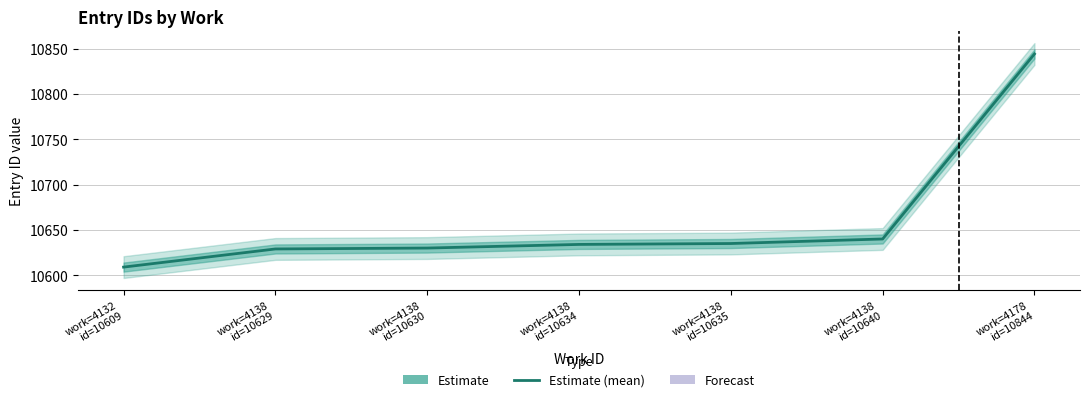

What is the difference between the maximum and minimum values?

235